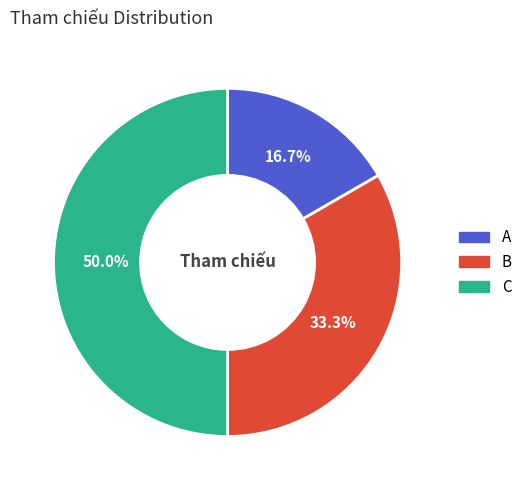

To the nearest percent, what percentage of the pie is B?

33%